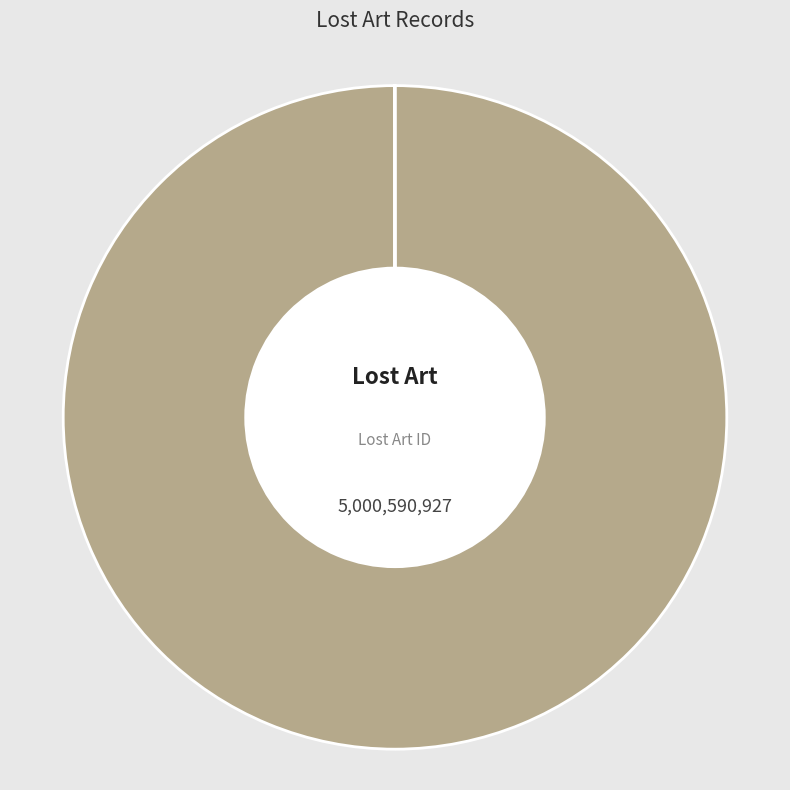

What is the largest slice in the pie chart?

Klatschrosen / Klatschmohn